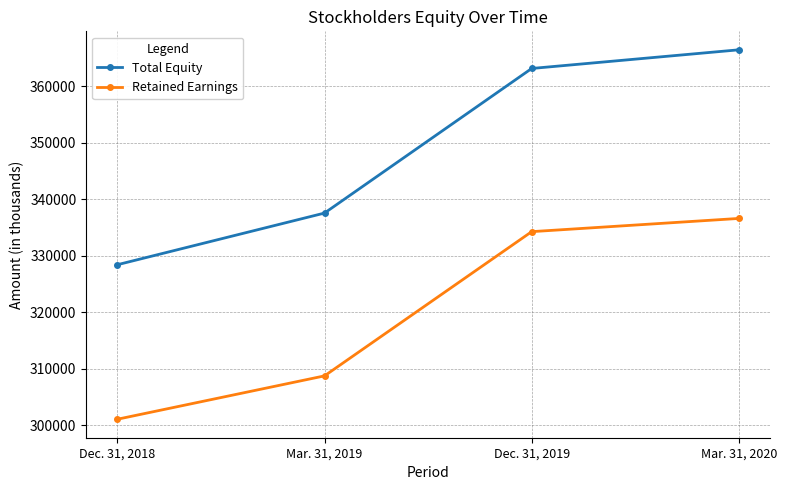

What is the spread (max minus min) of values at Dec. 31, 2018?

27322